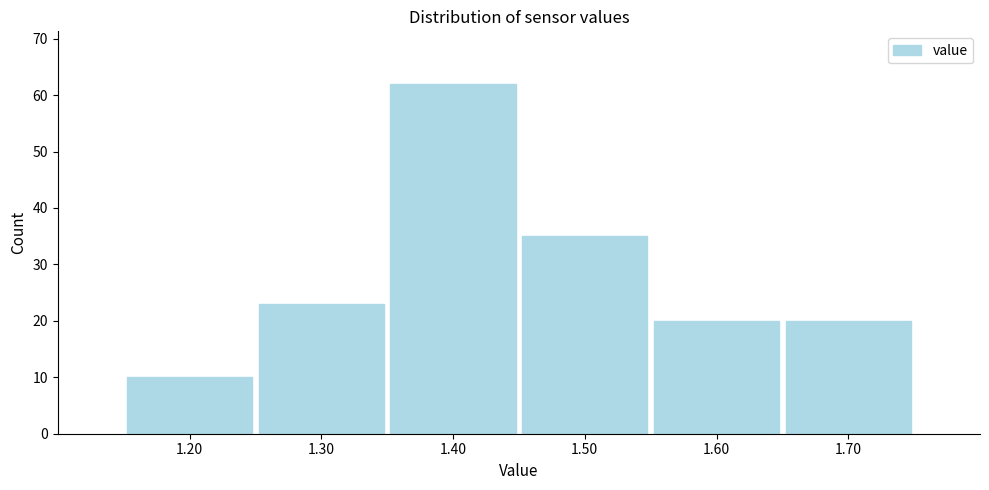

Reading left to right, transcribe this chart: for each bar, give the range it covers on the x-axis and its height. The values are not printed on the chart, so give them approximately, as read against the axis.

1.15 to 1.25: 10
1.25 to 1.35: 23
1.35 to 1.45: 62
1.45 to 1.55: 35
1.55 to 1.65: 20
1.65 to 1.75: 20